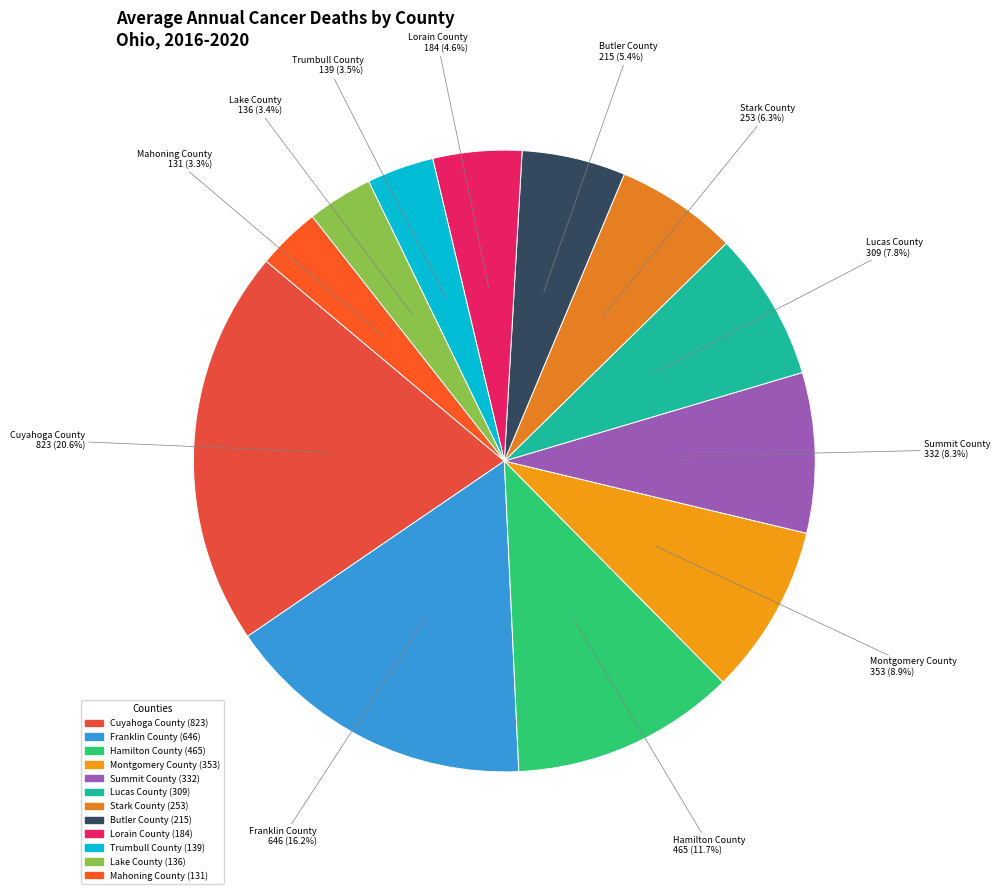

What is the largest slice in the pie chart?

Cuyahoga County